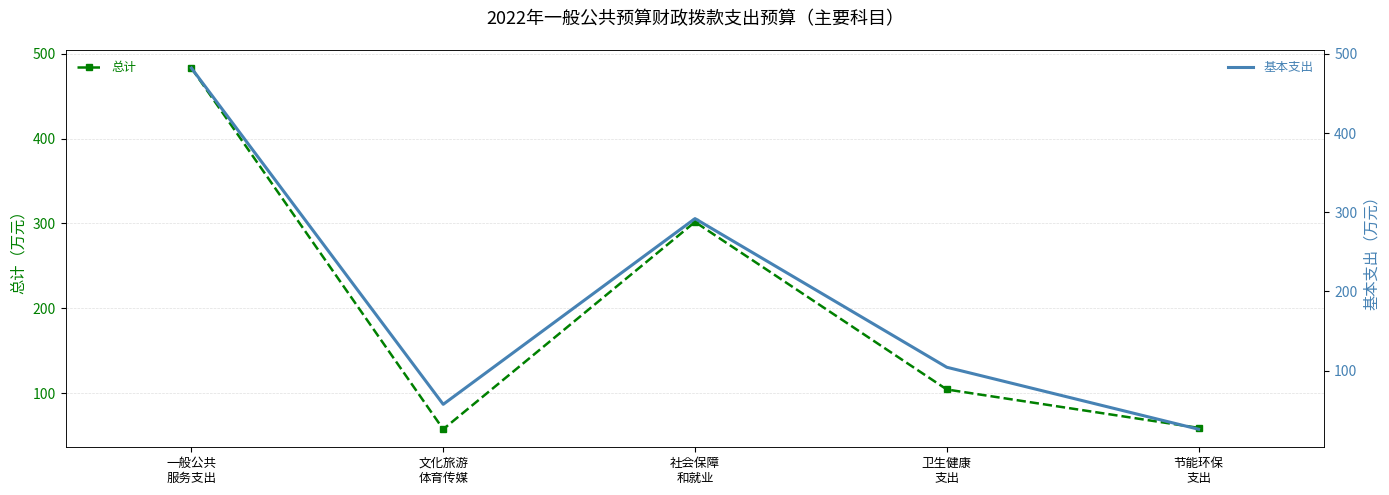

Count the number of categories in the chart.

5